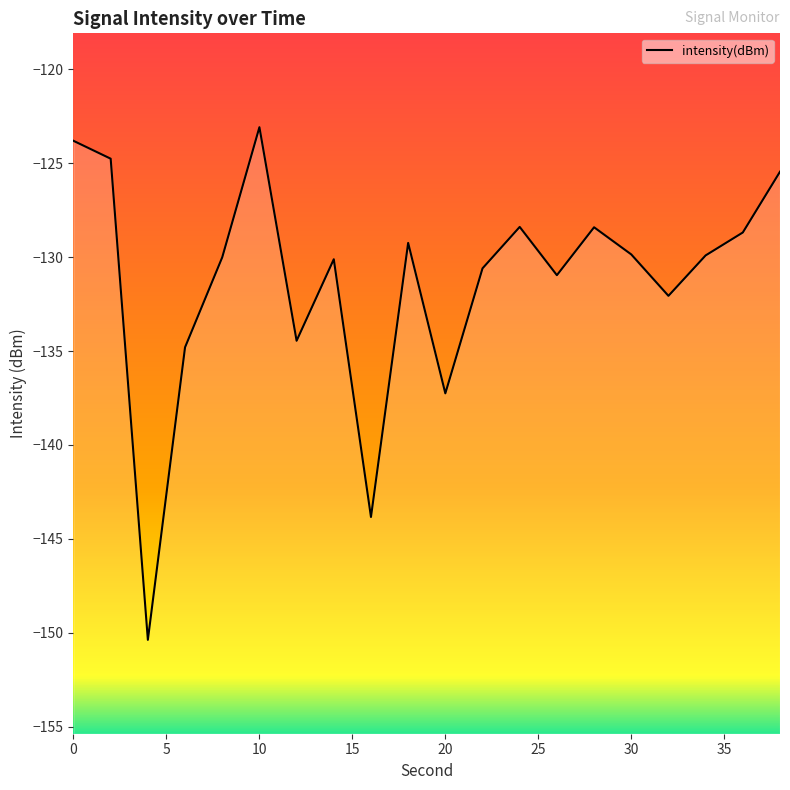

Is this an area chart (filled region under the line)?

No